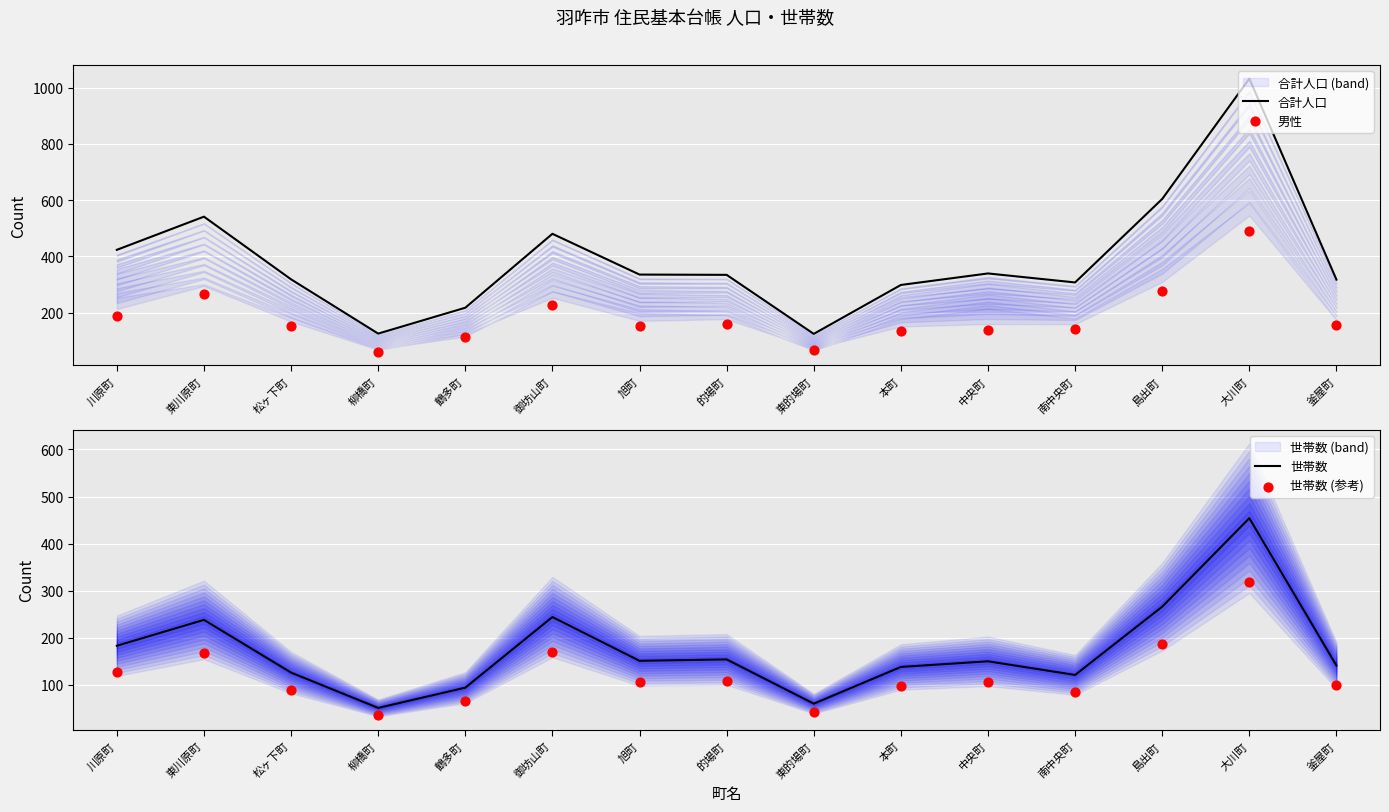

At which category is the sum across all series the highest?

大川町